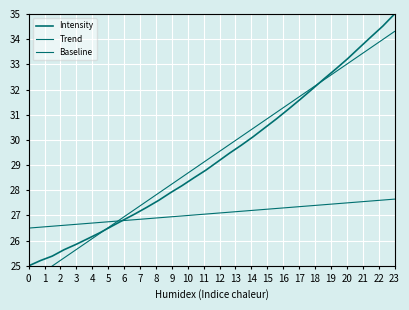

True or false: Intensity and Baseline intersect in this chart.

True